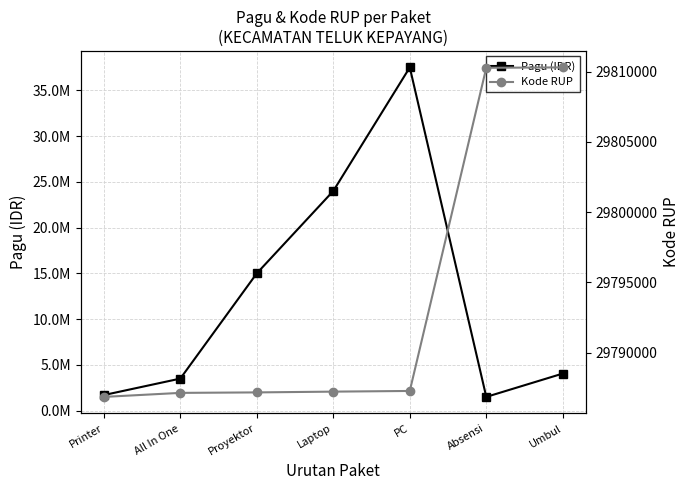

The value of Kode RUP at All In One is 29787134. True or false?

True